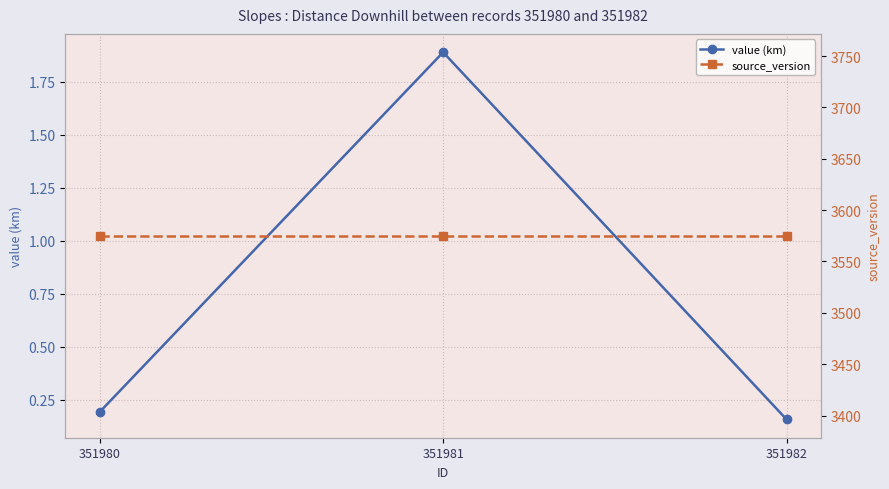

What is the difference between the maximum and minimum values in the value (km) series?

1.7